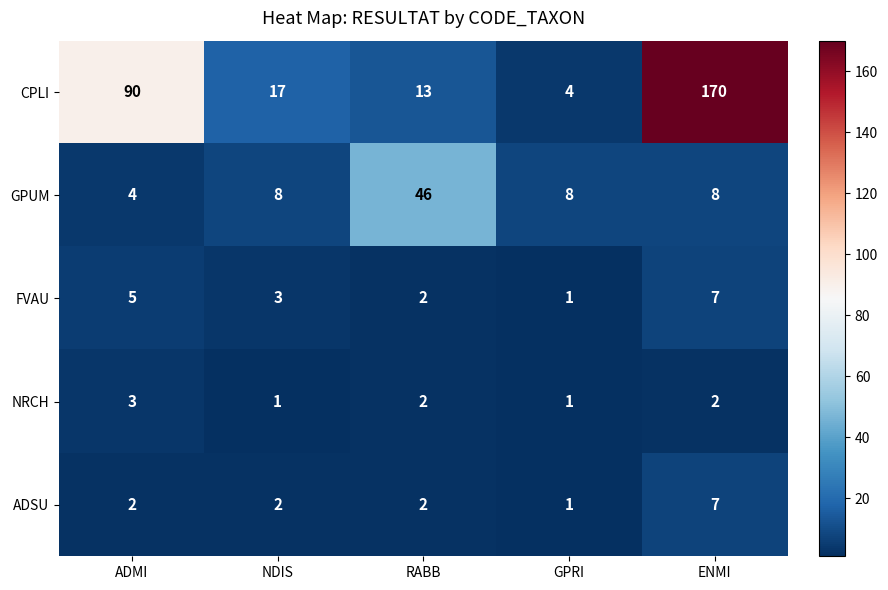

The value of ADSU at NDIS is 2. True or false?

True